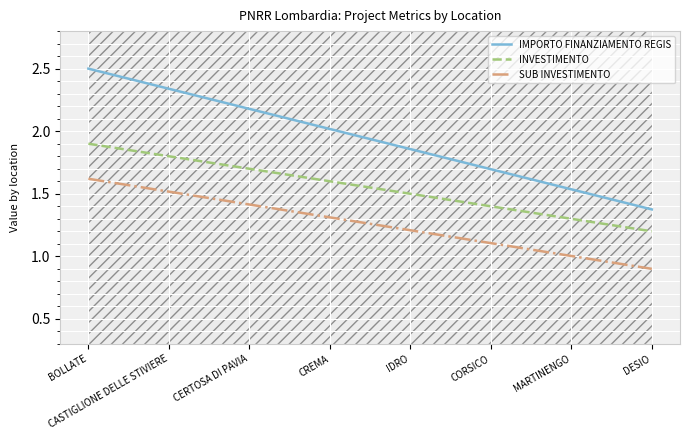

True or false: INVESTIMENTO and IMPORTO FINANZIAMENTO REGIS cross at least once.

False